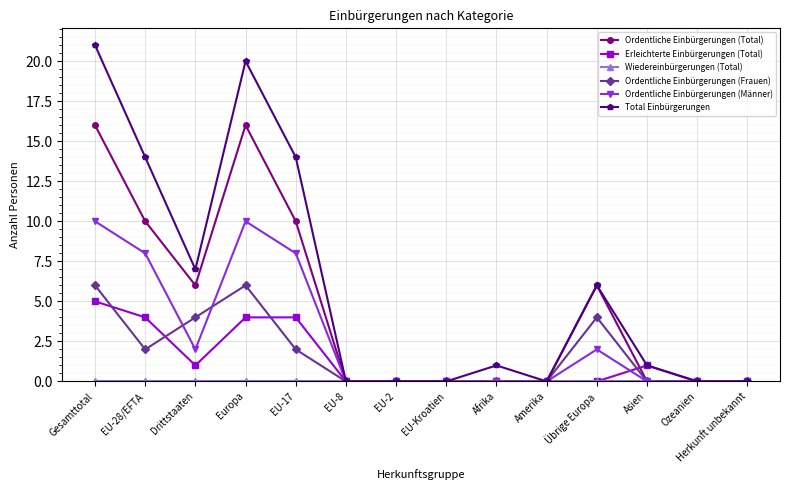

Between which two adjacent categories do Erleichterte Einbürgerungen (Total) and Ordentliche Einbürgerungen (Frauen) first intersect?

Gesamttotal and EU-28/EFTA